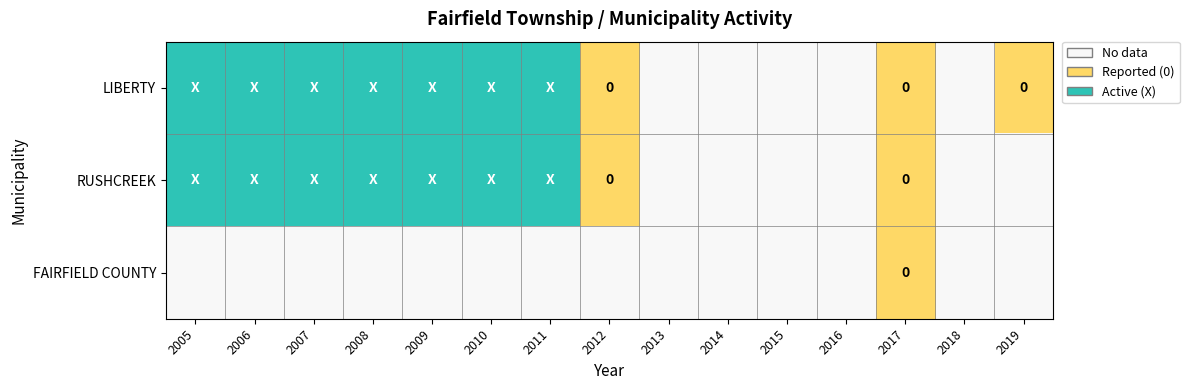

At which label is RUSHCREEK closest to 1?

2012